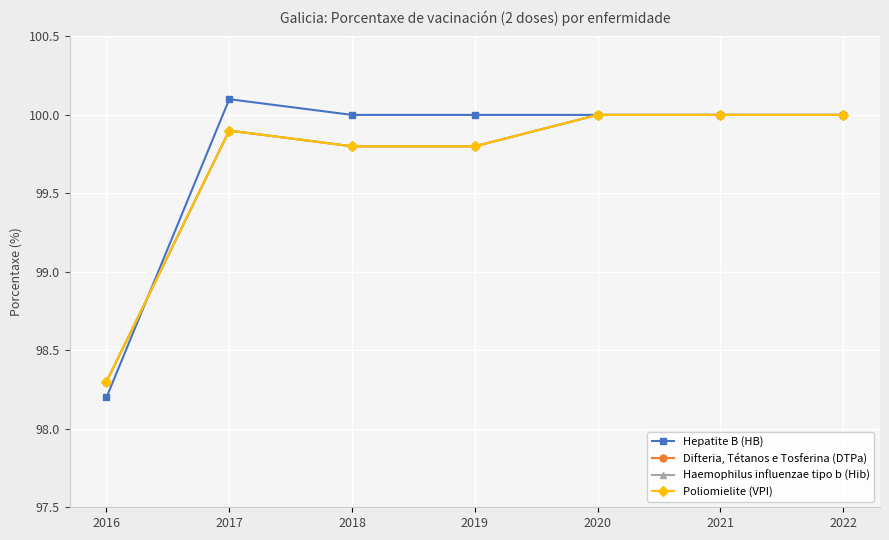

Is this an area chart (filled region under the line)?

No